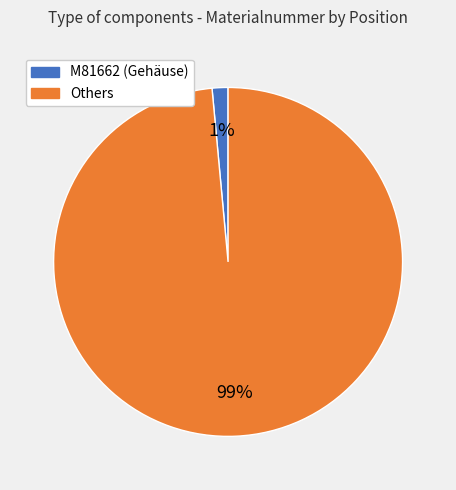

Is there any slice that represents more than half of the pie?

Yes